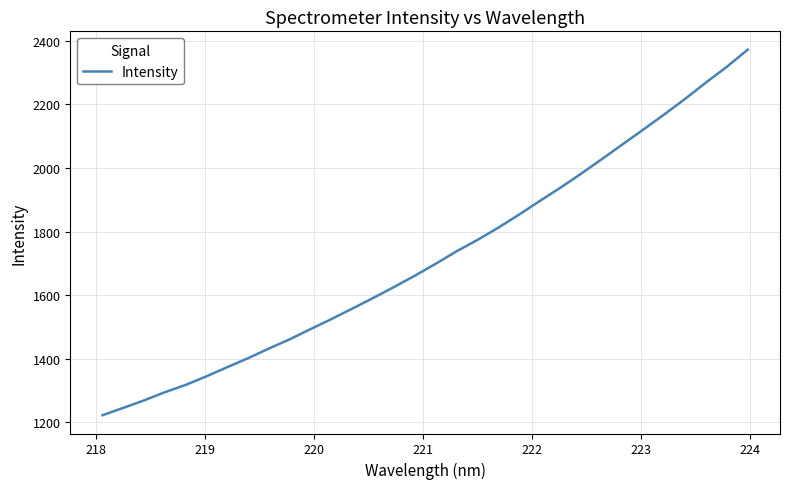

What is the greatest value displayed?

2372.4